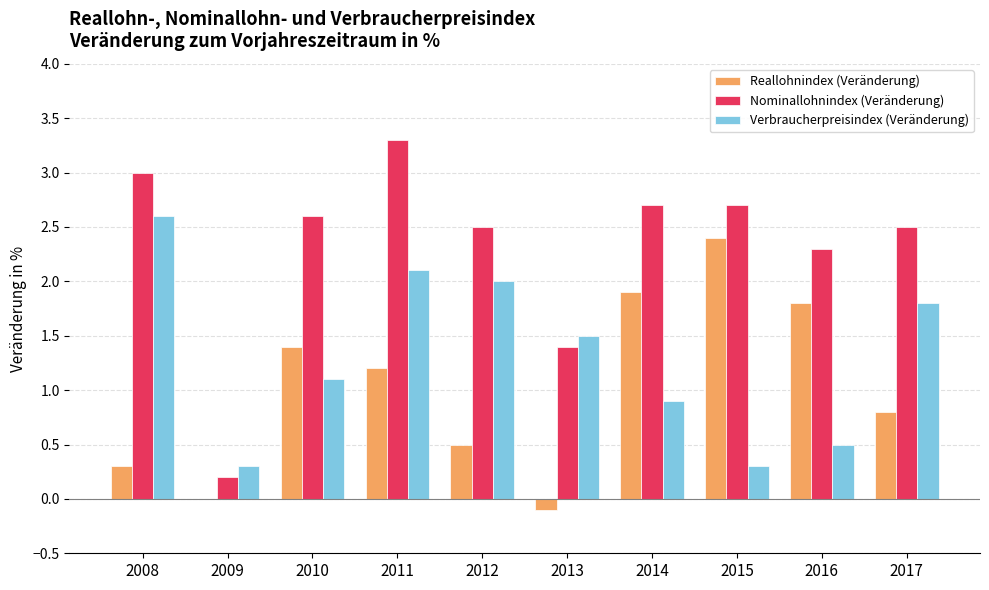

Where does the Reallohnindex (Veränderung) series first go above 1?

2010